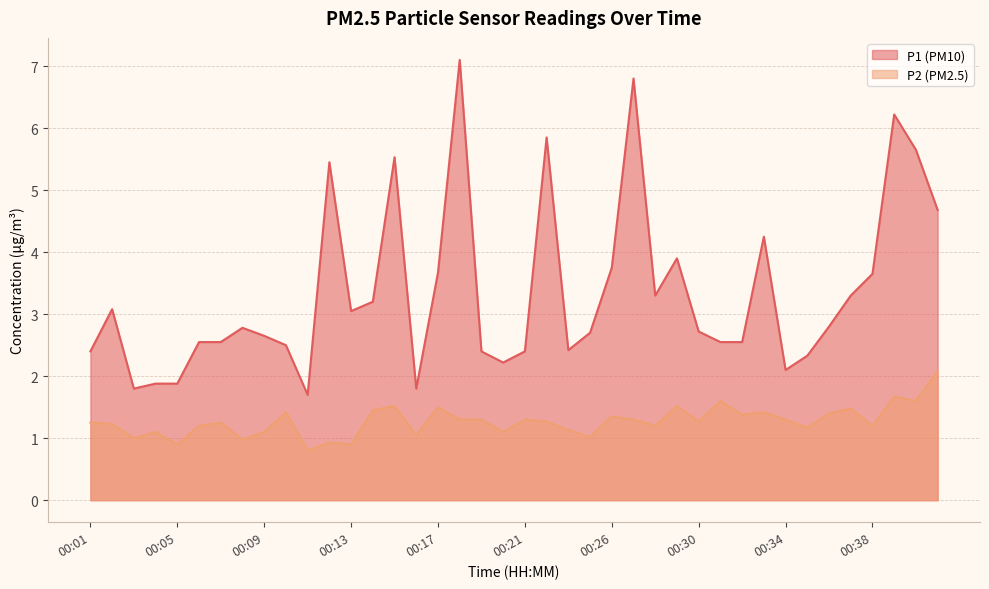

Rank the series by their average value, from highest to lowest.

P1, P2